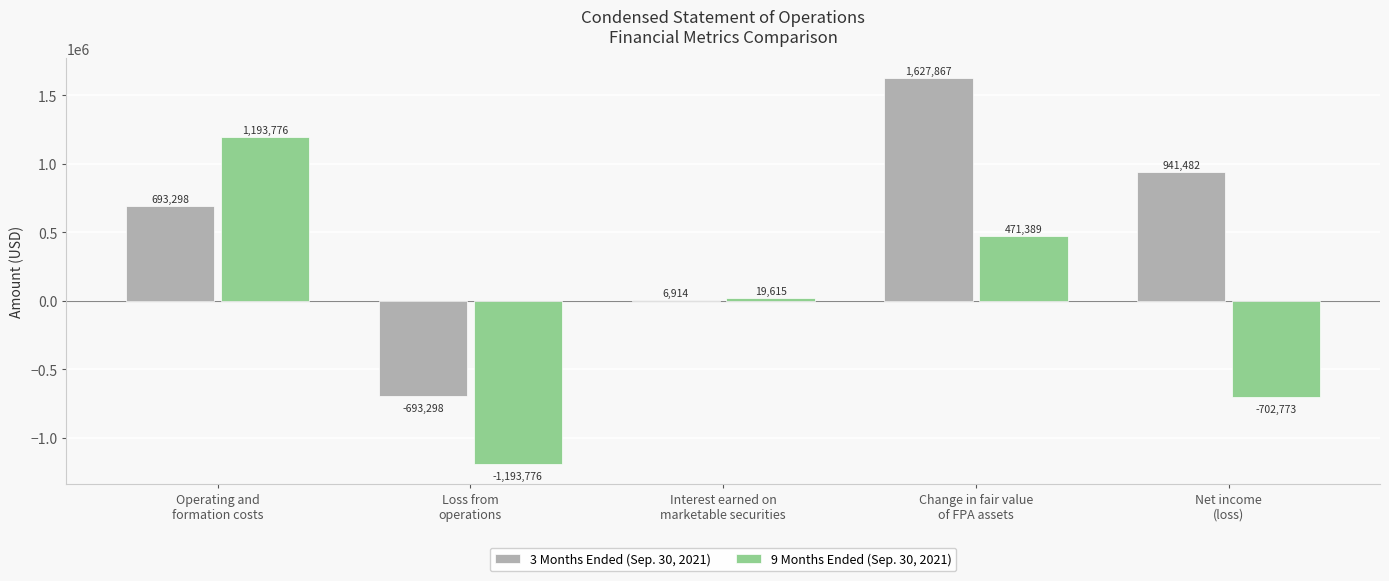

Which series has the largest total across all categories?

3 Months Ended (Sep. 30, 2021)